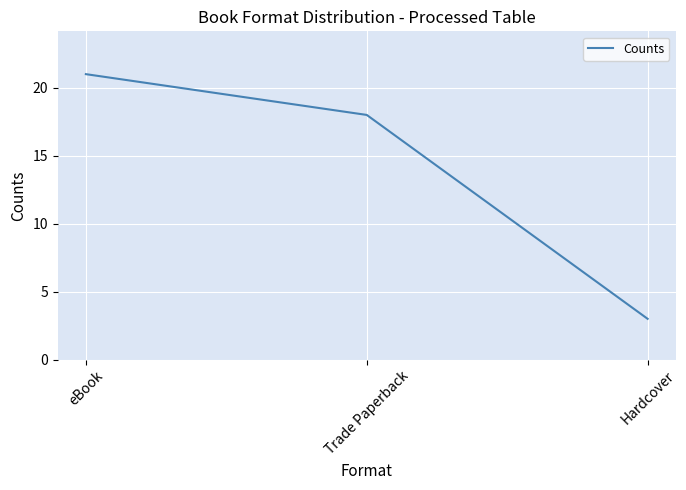

Which label corresponds to the smallest value in the chart?

Hardcover